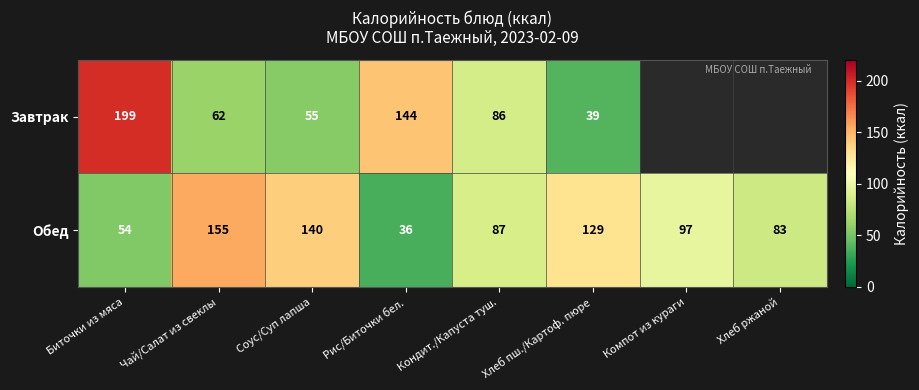

At which label is Обед closest to 95?

Компот из кураги